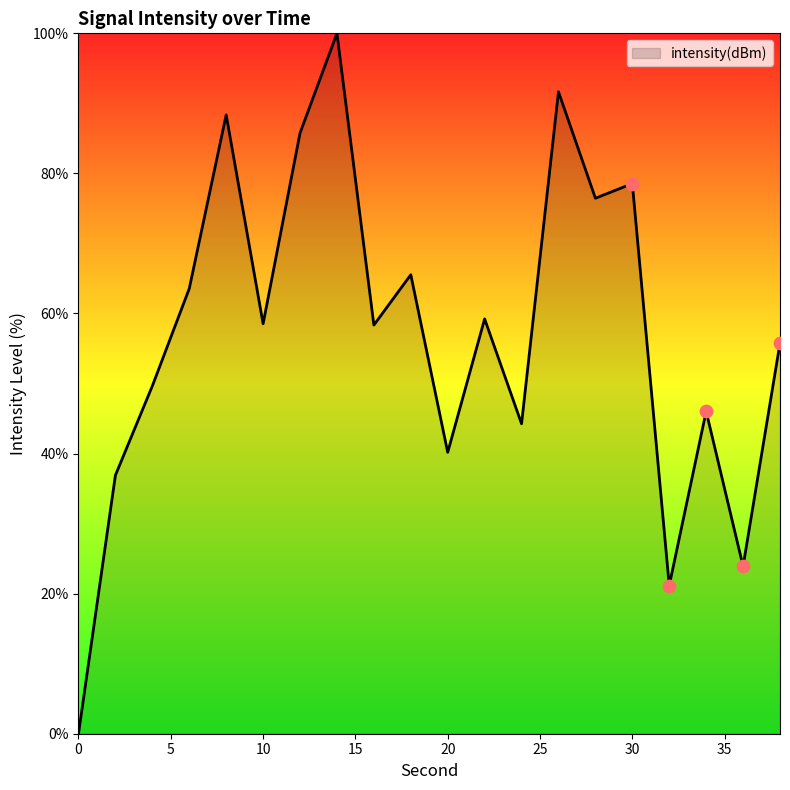

What is the greatest value displayed?

100.0